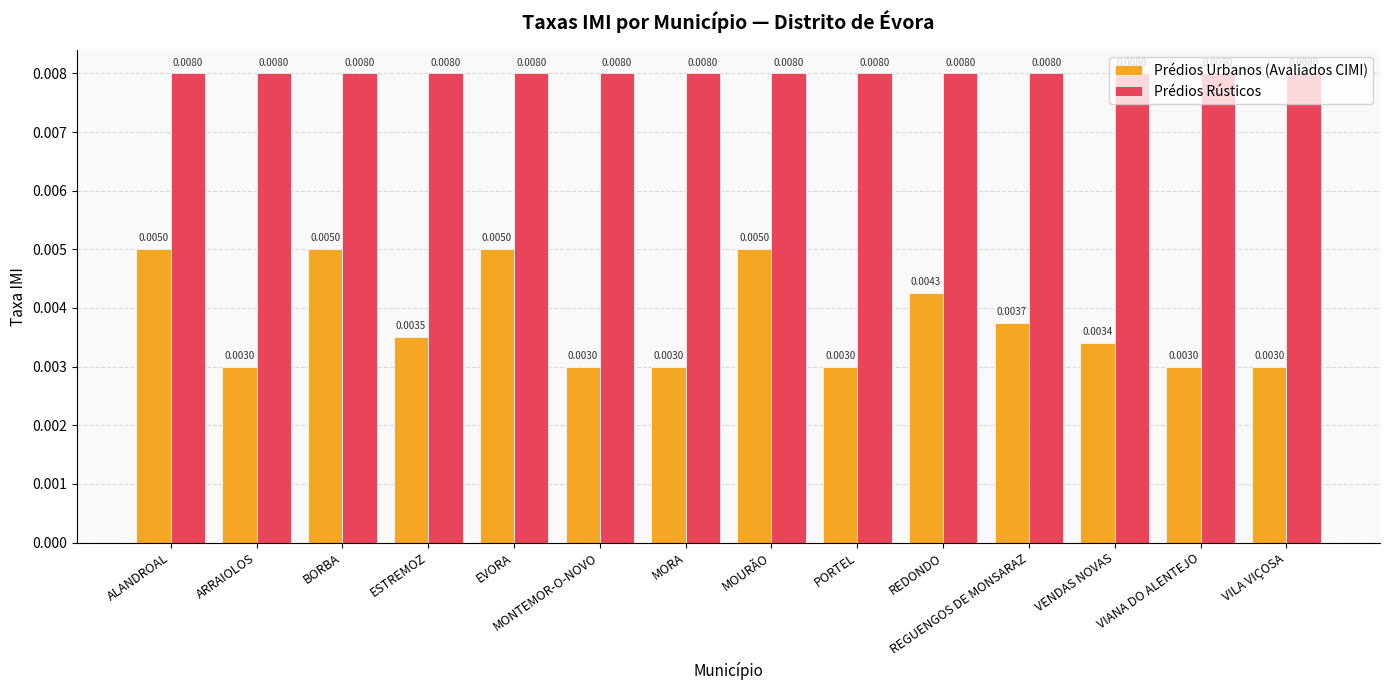

Between VENDAS NOVAS and VILA VIÇOSA, which series saw the biggest shift?

Prédios Urbanos (Avaliados CIMI)